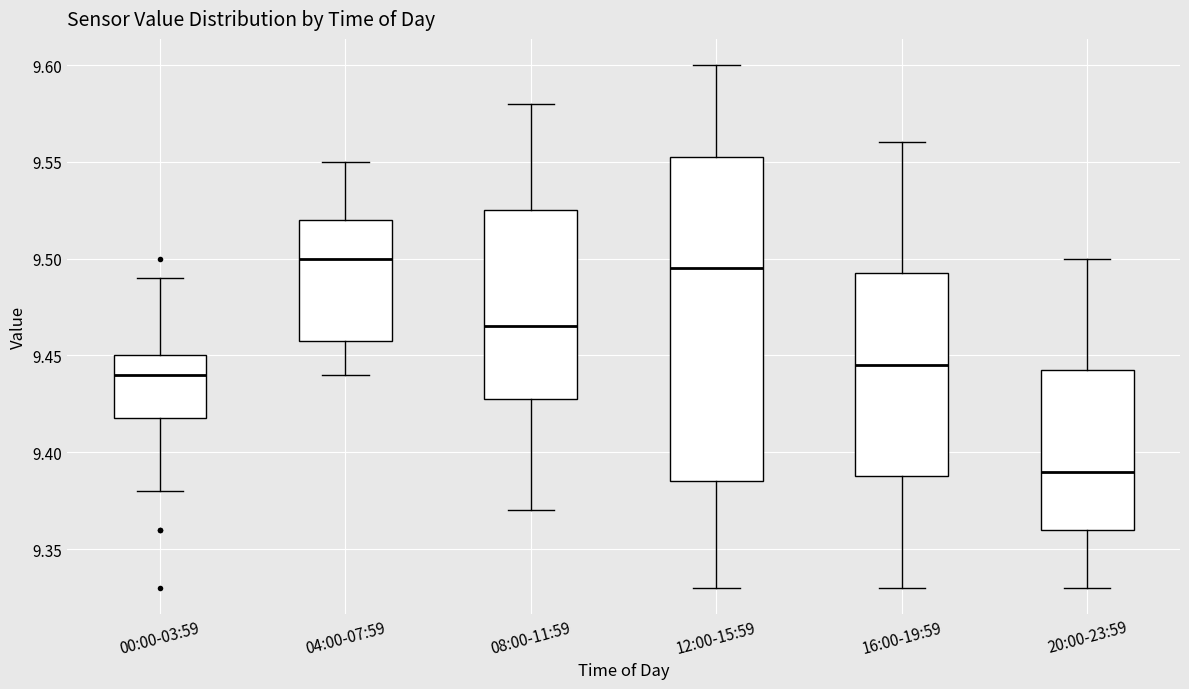

Reading left to right, read every box against the y-axis: the position of its median line, the range the box covers, and the ends of its whiskers. The values are not printed on the chart, so give them approximately, as read against the axis.

00:00-03:59: median 9.440, box 9.420 to 9.450, whiskers 9.380 to 9.490
04:00-07:59: median 9.500, box 9.460 to 9.520, whiskers 9.440 to 9.550
08:00-11:59: median 9.465, box 9.430 to 9.525, whiskers 9.370 to 9.580
12:00-15:59: median 9.495, box 9.385 to 9.555, whiskers 9.330 to 9.600
16:00-19:59: median 9.445, box 9.390 to 9.495, whiskers 9.330 to 9.560
20:00-23:59: median 9.390, box 9.360 to 9.445, whiskers 9.330 to 9.500